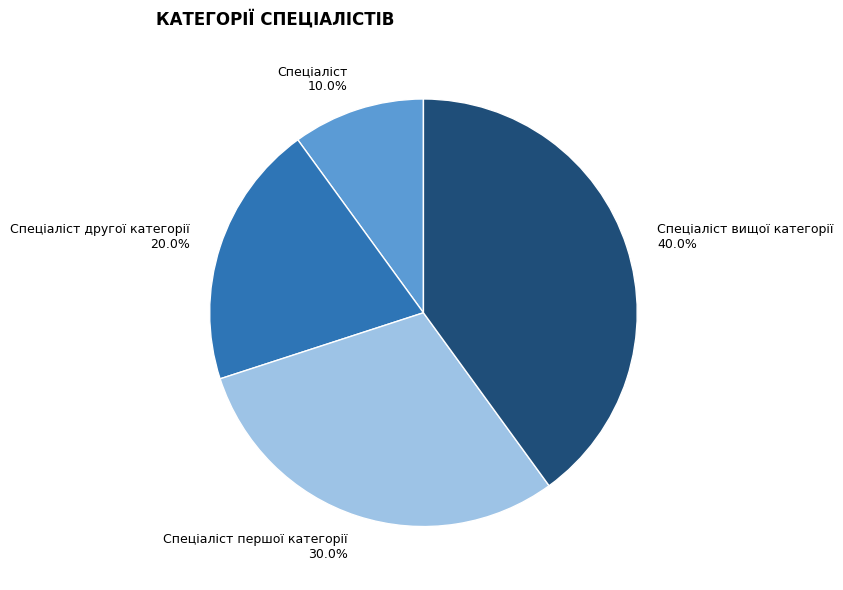

Which slice is the smallest?

Спеціаліст